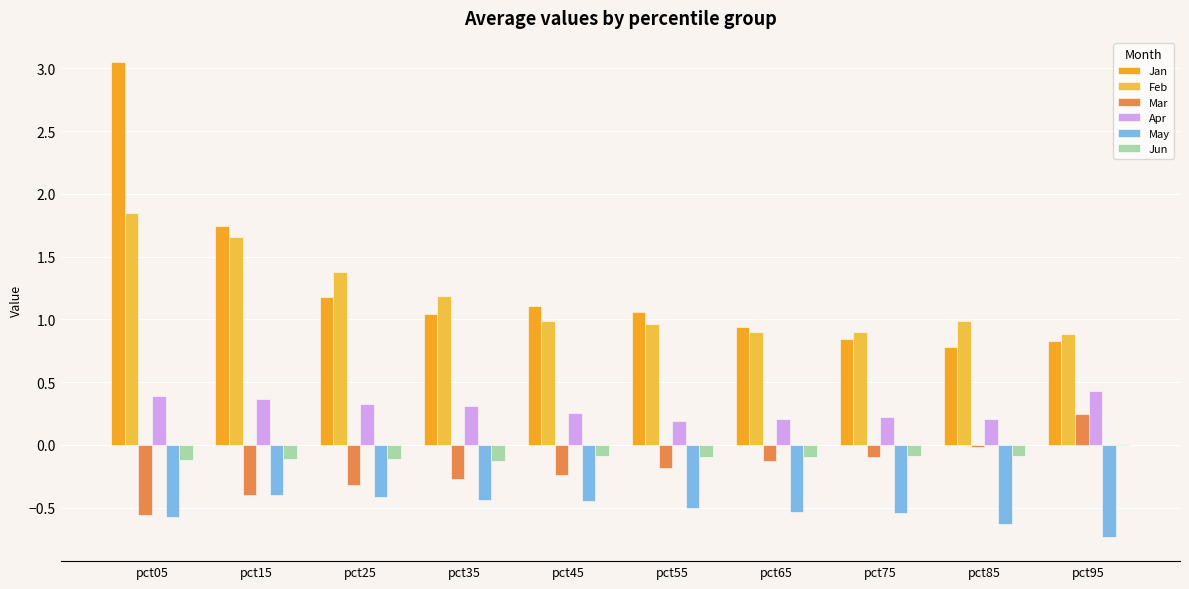

What is the lowest value of the Mar series?

-0.6